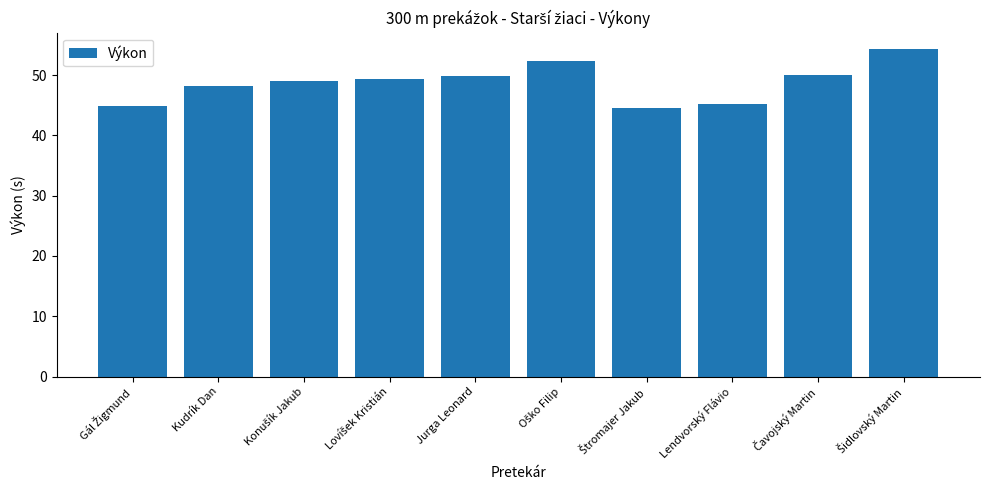

True or false: the data shows 74.3 at Lendvorský Flávio.

False